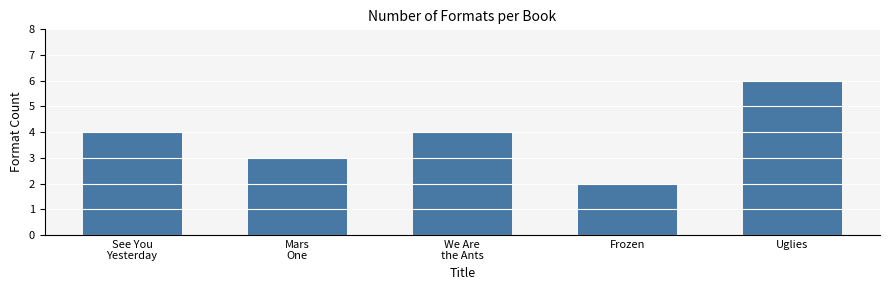

At which category does the chart reach its peak across all series?

Uglies